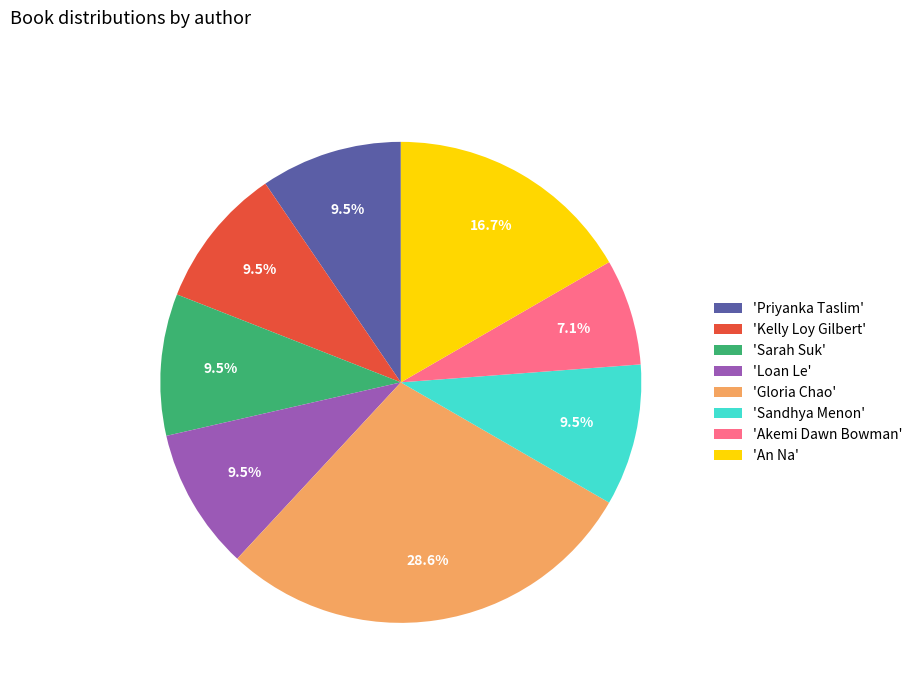

What portion of the pie excludes 'Loan Le'?

90.5%